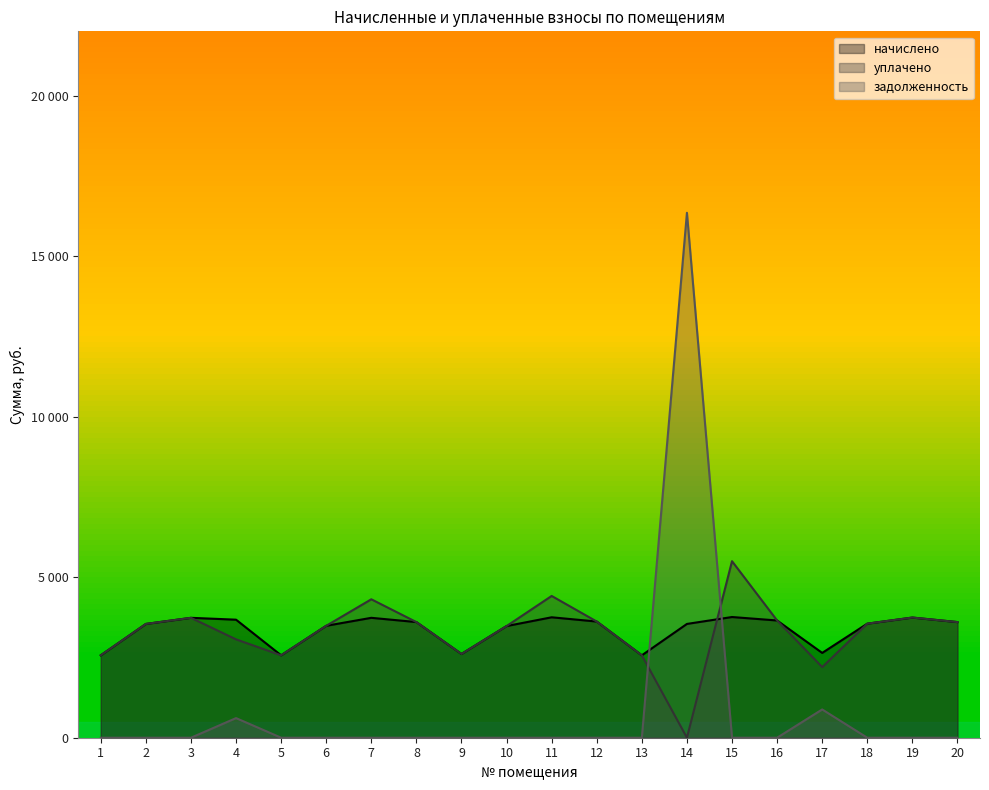

Does the chart display data point markers on the line(s)?

No